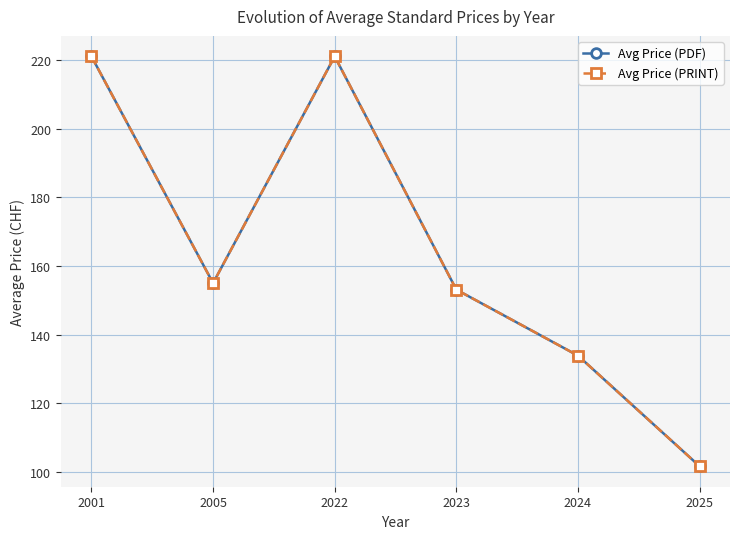

Does the chart have visible grid lines?

Yes